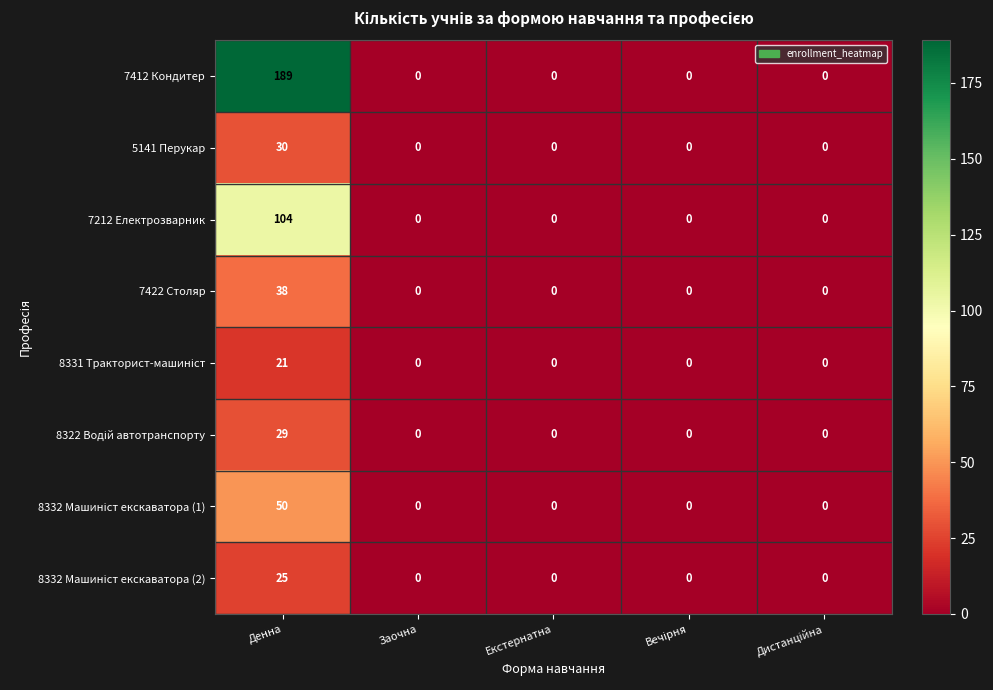

Which series has the largest total across all categories?

7412 Кондитер